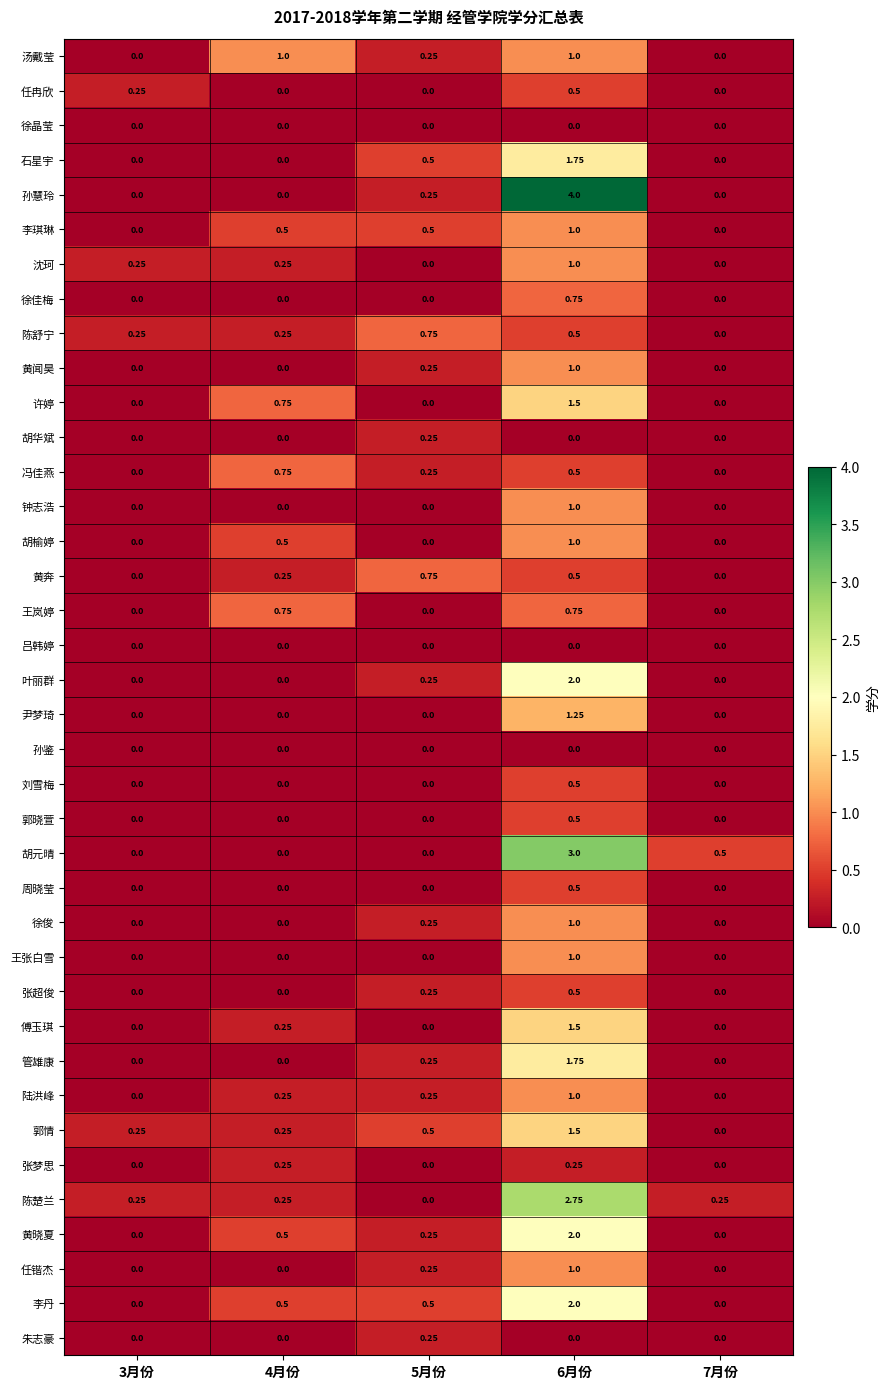

Between 3月份 and 6月份, which series saw the biggest shift?

孙慧玲